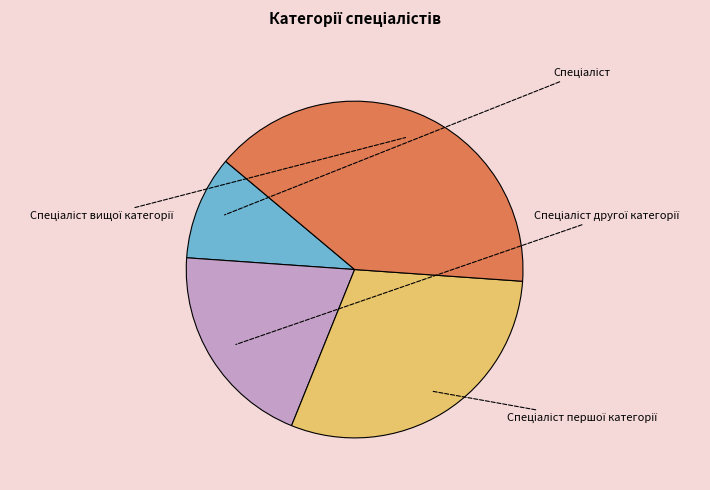

What is the largest slice in the pie chart?

Спеціаліст вищої категорії